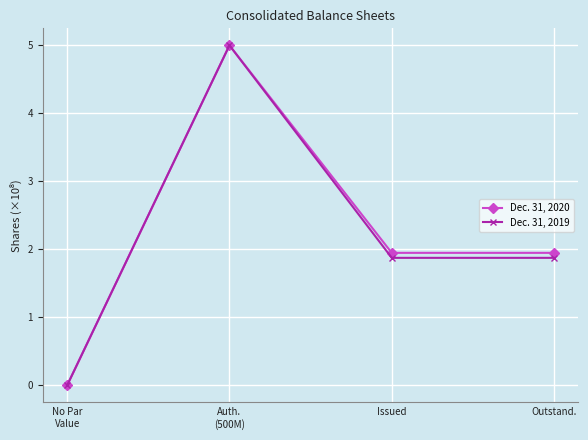

What are all the series names shown in the legend?

Dec. 31, 2020, Dec. 31, 2019